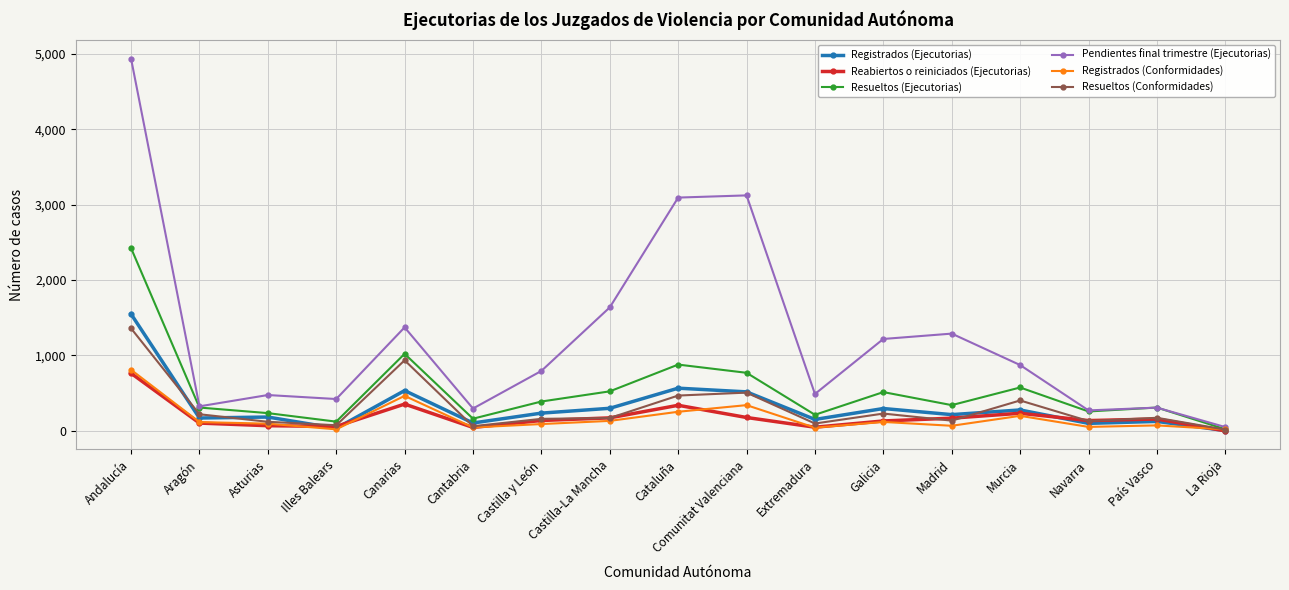

What is the label of the 4th point from the right?

Murcia